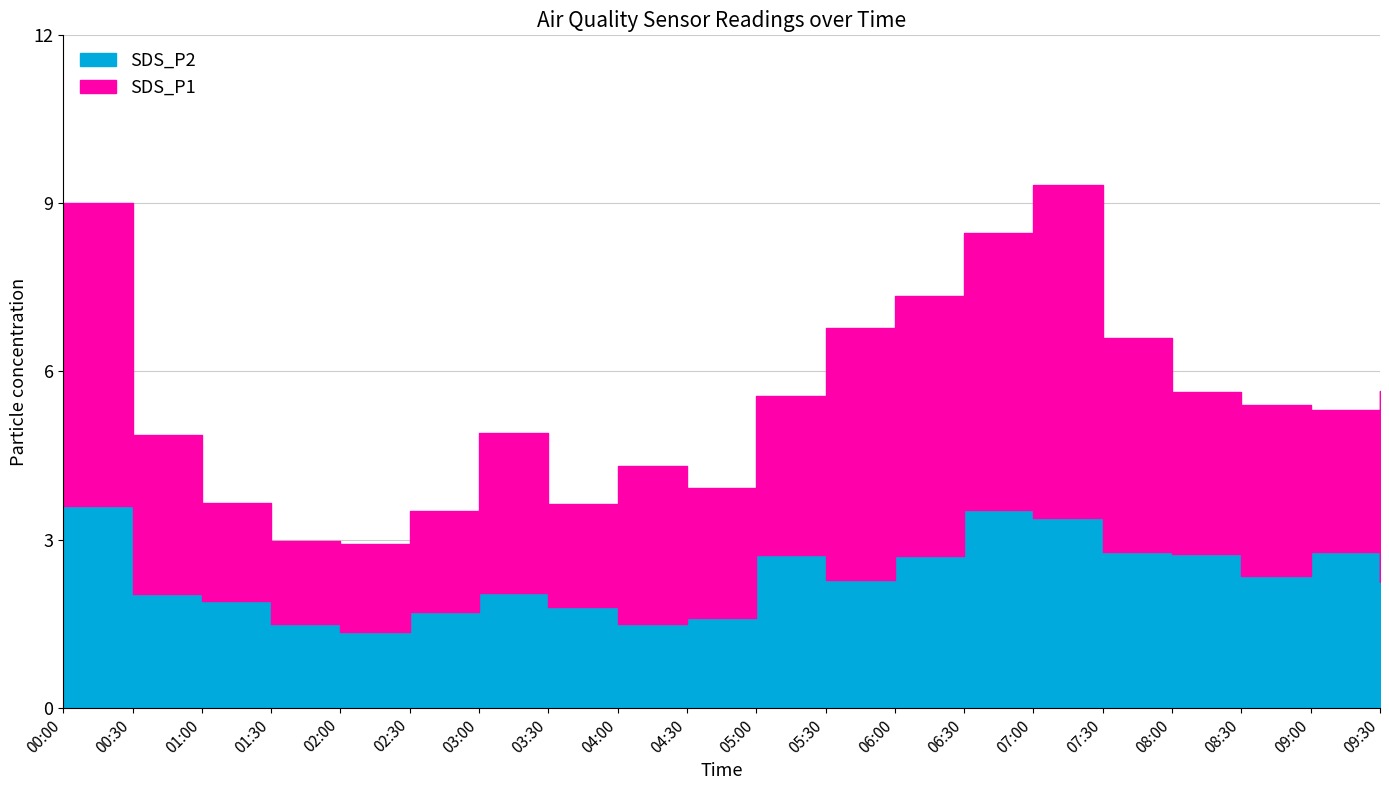

Which series has the largest total across all categories?

SDS_P1